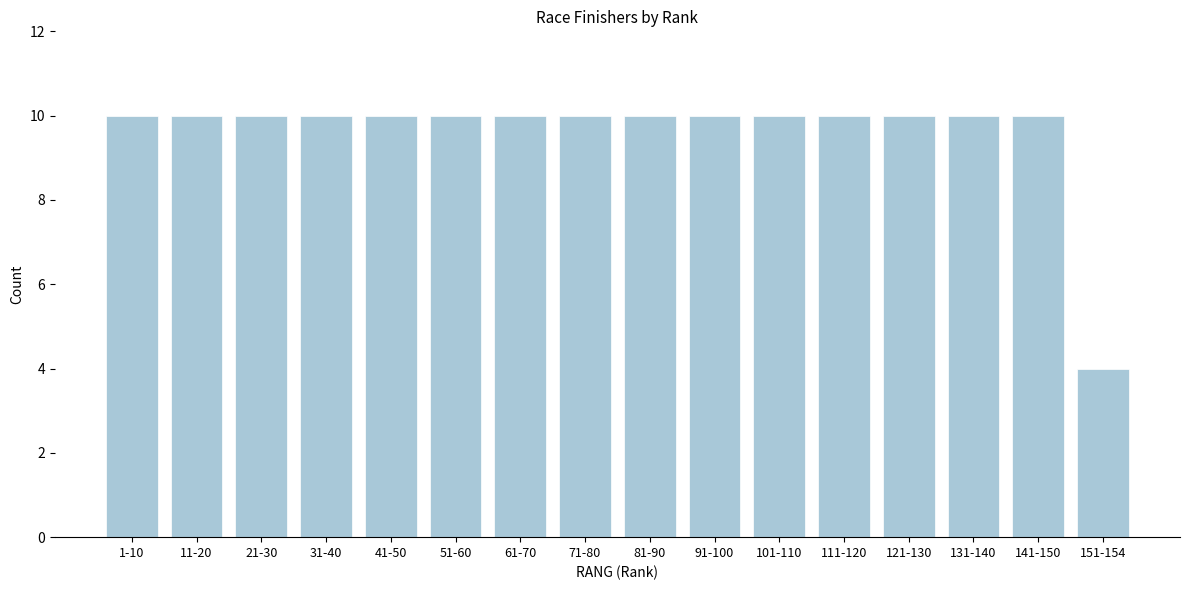

Reading left to right, extract all data points from this chart.

10	10	10	10	10	10	10	10	10	10	10	10	10	10	10	4